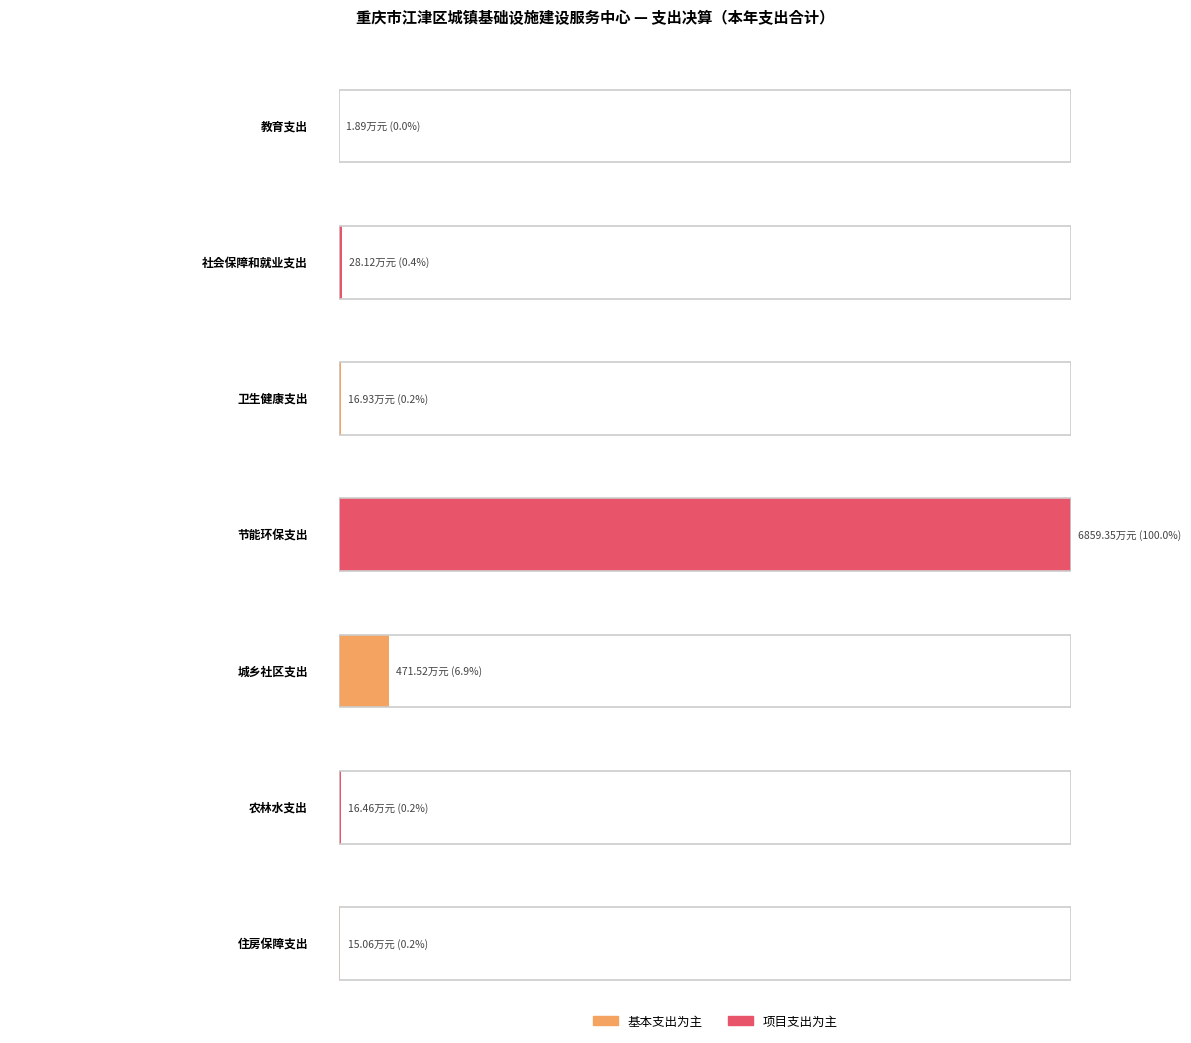

How many values in 项目支出 are above zero?

3